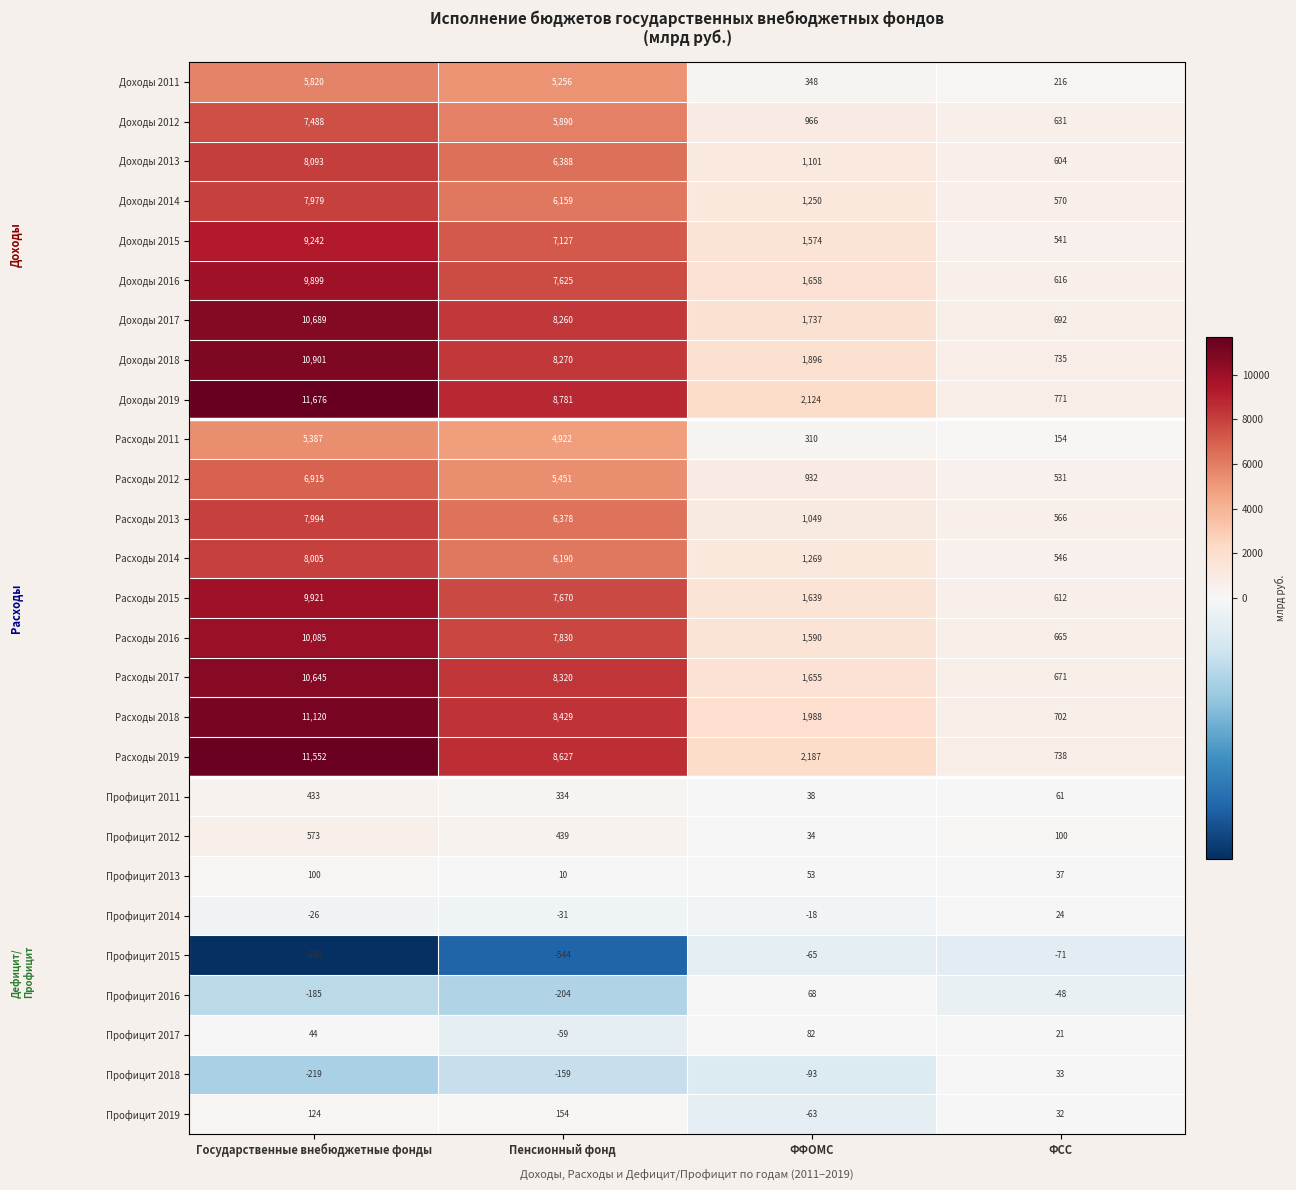

The Доходы 2012 series shows 3340 at Пенсионный фонд. True or false?

False